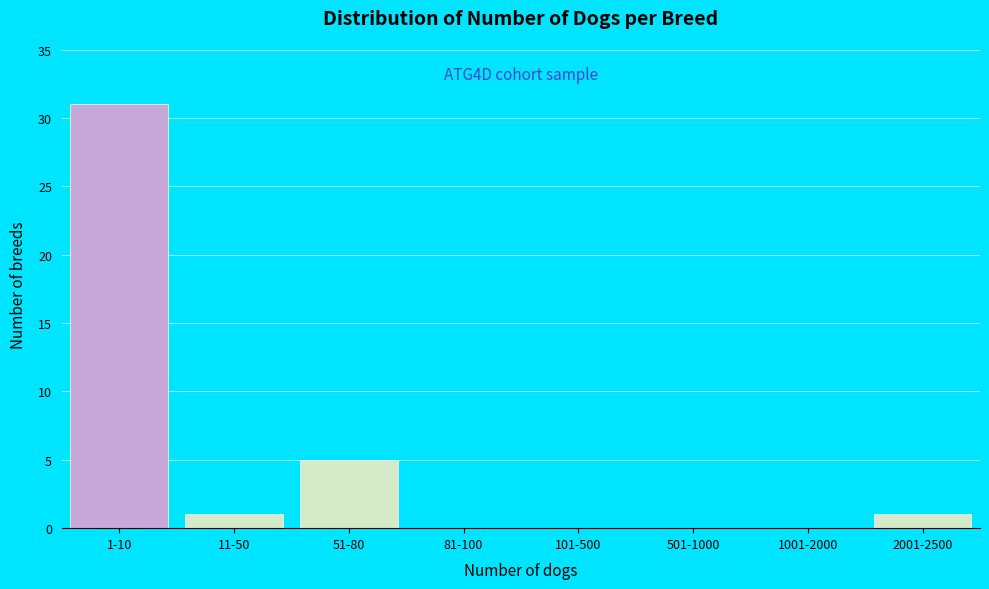

Reading right to left, transcribe all the data shown in this chart.

2001-2500=1	1001-2000=0	501-1000=0	101-500=0	81-100=0	51-80=5	11-50=1	1-10=31